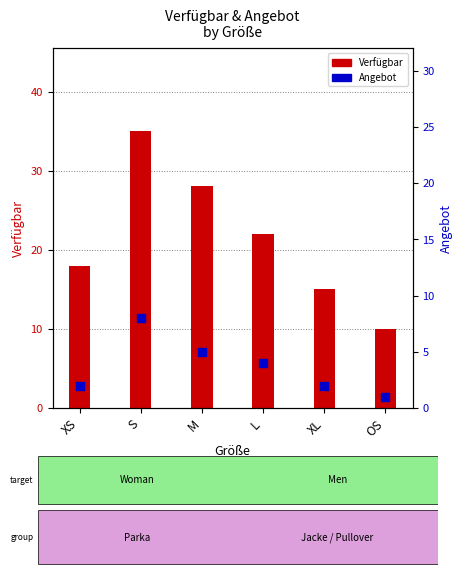

Which series has the largest total across all categories?

Verfügbar